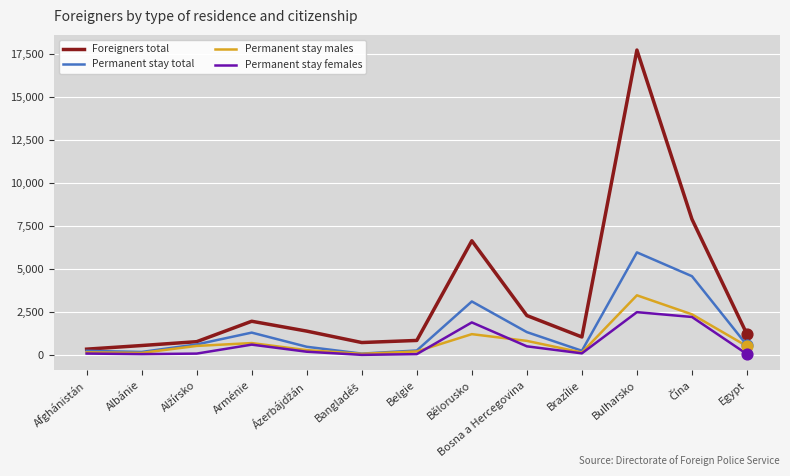

What are all the series names shown in the legend?

Foreigners total, Permanent stay total, Permanent stay males, Permanent stay females